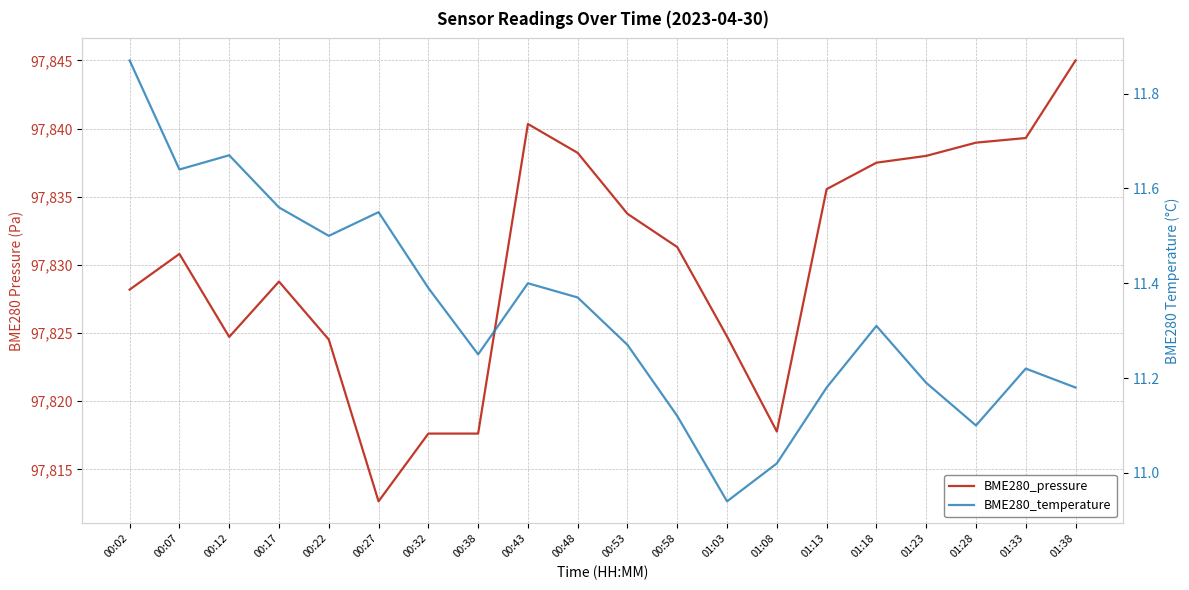

What is the value of the BME280_temperature point at the 10th from the left?

11.4